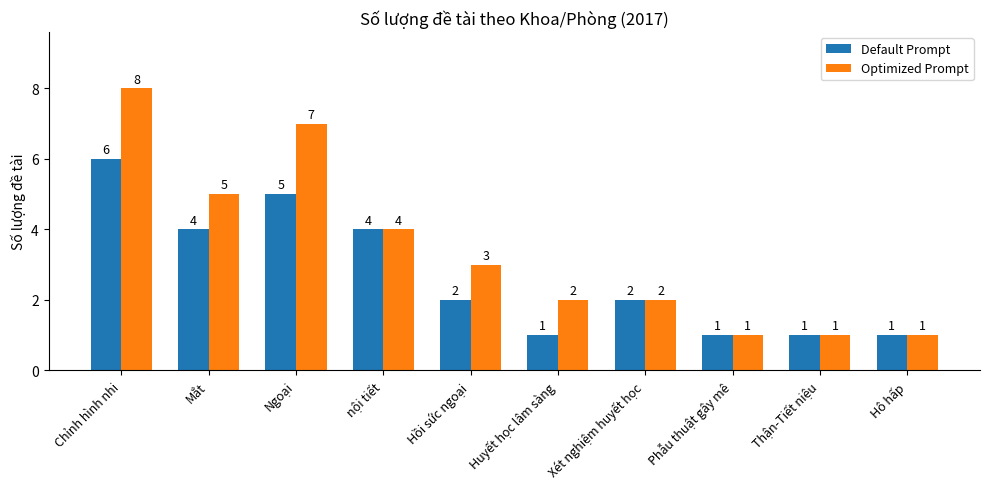

Rank the series by their maximum value, from lowest to highest.

Default Prompt, Optimized Prompt